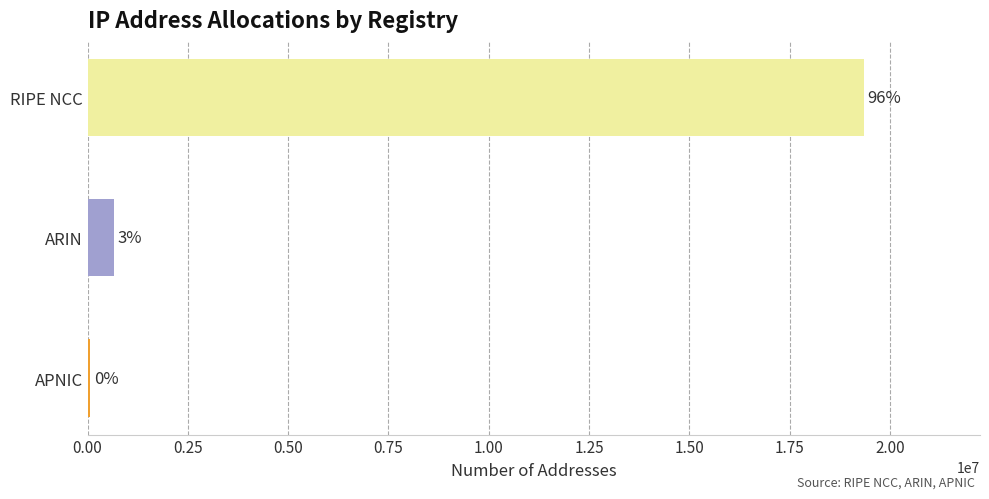

What is the smallest value displayed?

70656